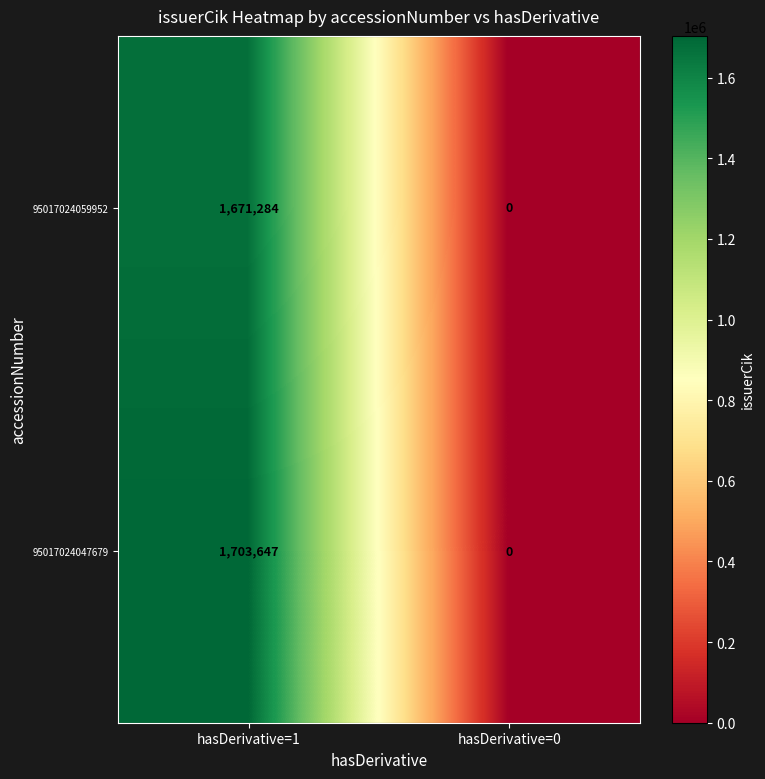

Reading left to right, transcribe all the data shown in this chart.

95017024059952: hasDerivative=1=1671284	hasDerivative=0=0
95017024047679: hasDerivative=1=1703647	hasDerivative=0=0